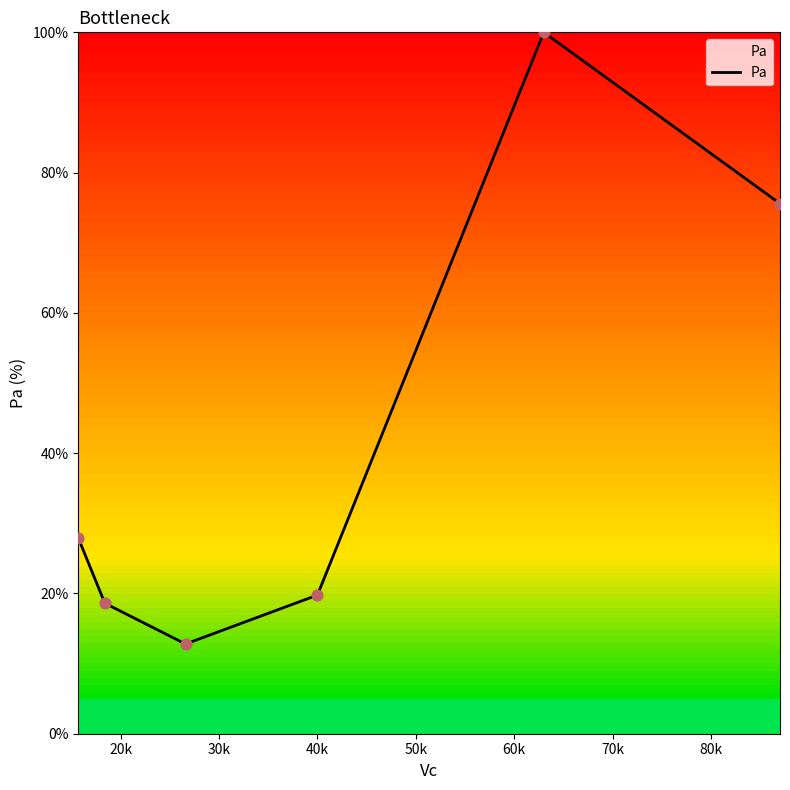

True or false: there are more than 1 points higher than both neighbors.

False